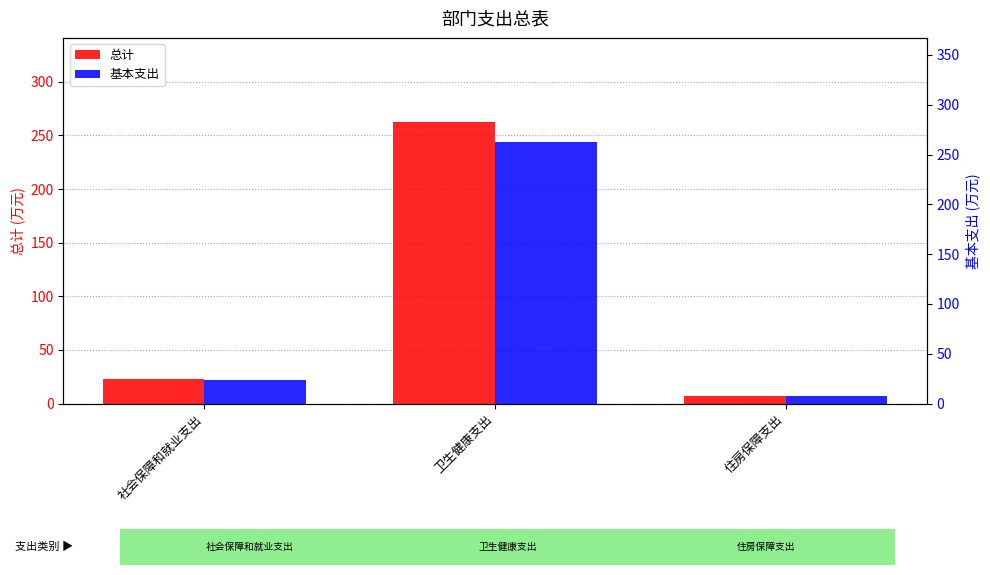

True or false: 总计 has a value of 7.1 at 住房保障支出.

True